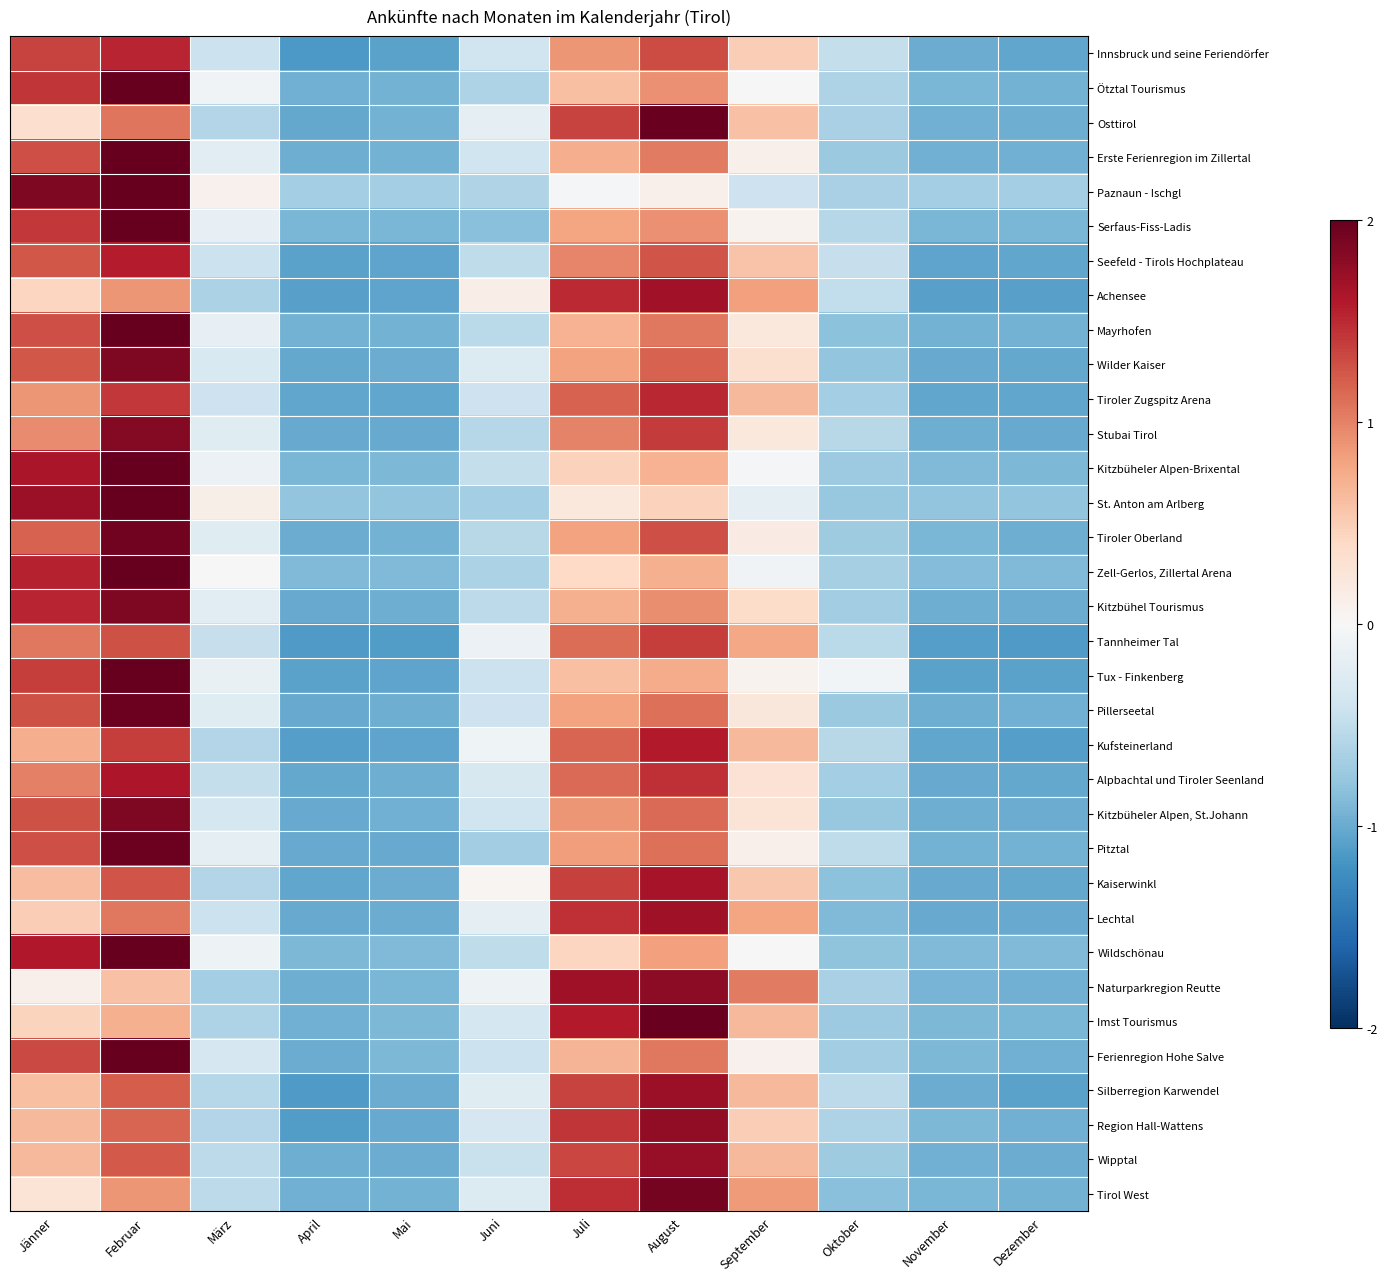

What is the total value across all series at Mai?

-32.7